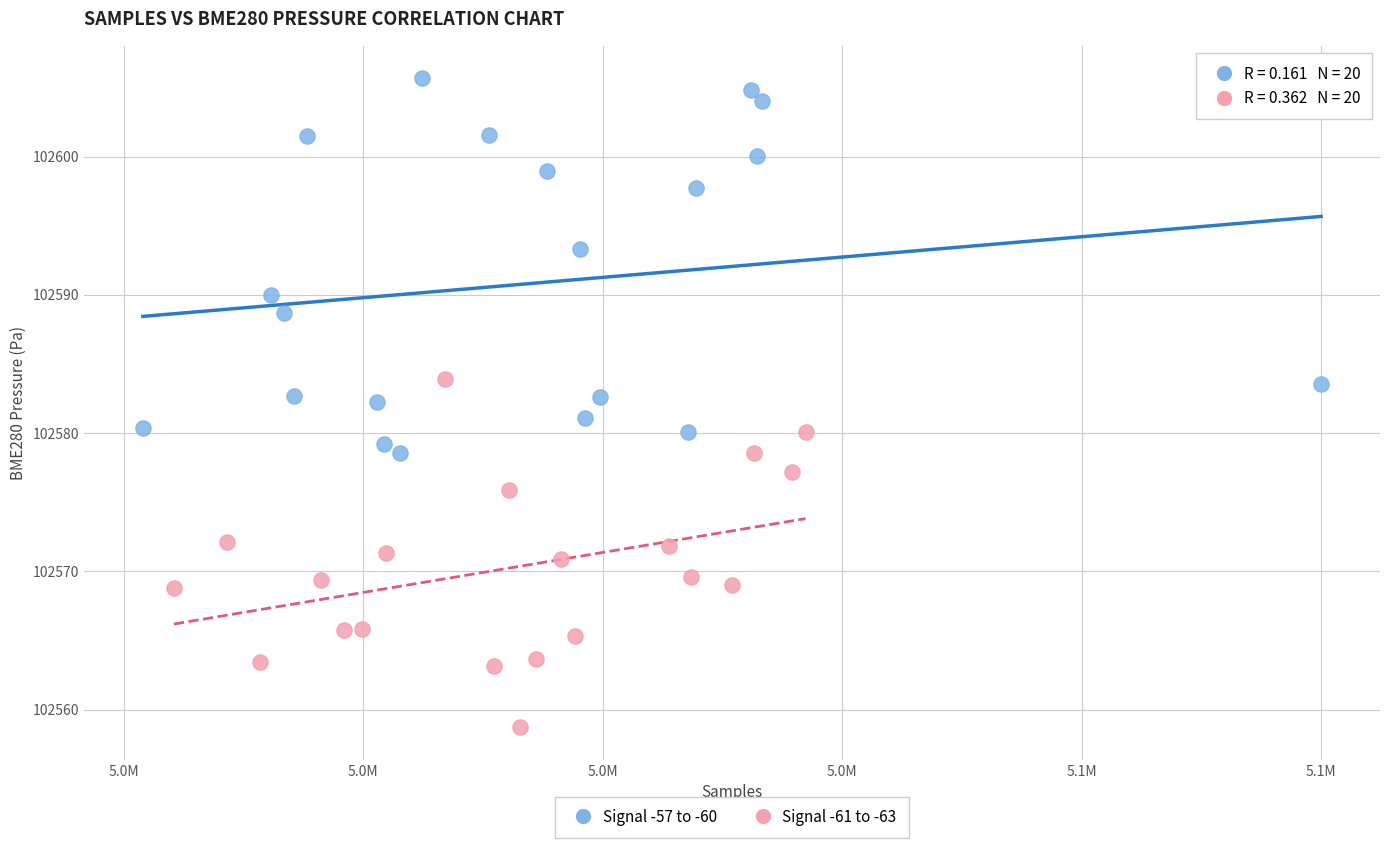

Which series has the widest spread of Y values?

Signal -57 to -60